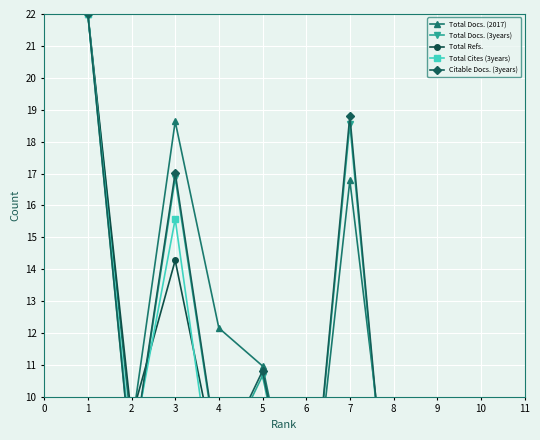

The Total Cites (3years) series shows -15.1 at 10. True or false?

False